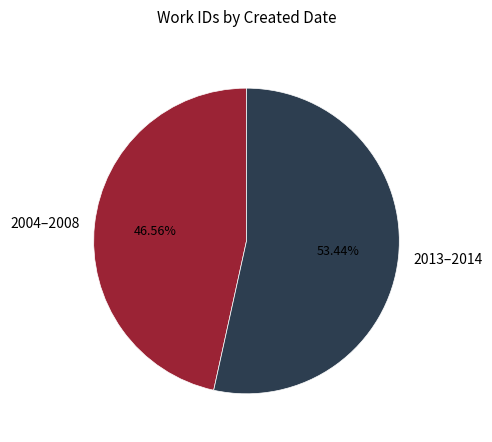

Rank the categories by value from lowest to highest.

2004–2008, 2013–2014